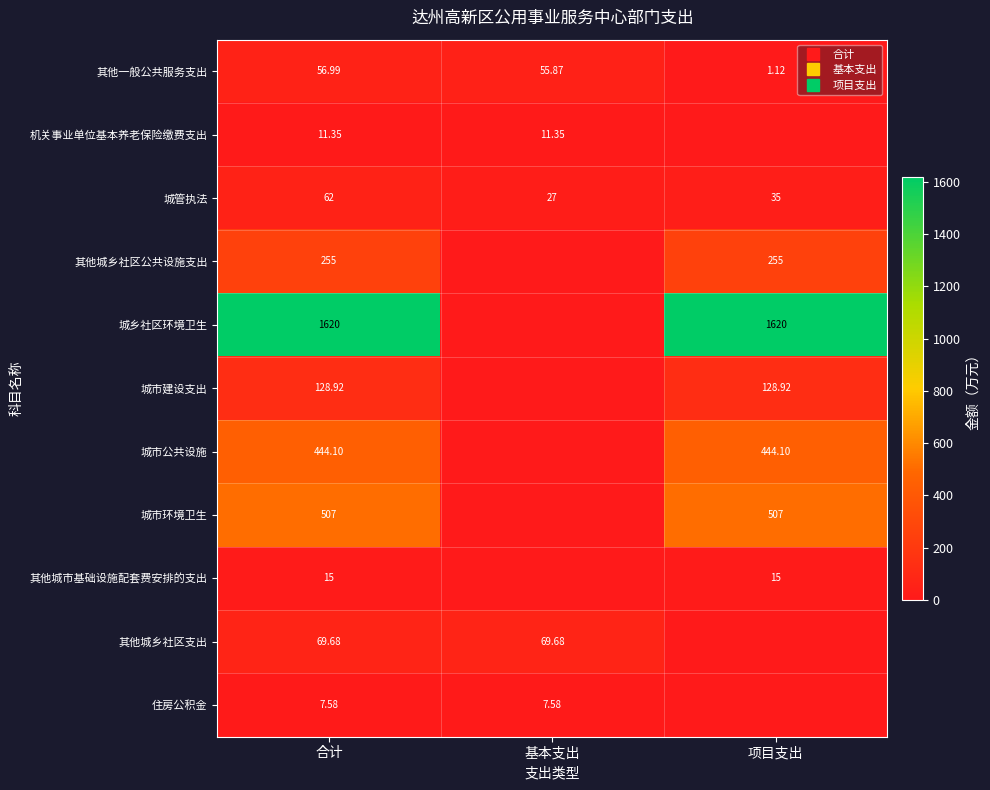

What is the spread (max minus min) of values at 项目支出?

1620.0